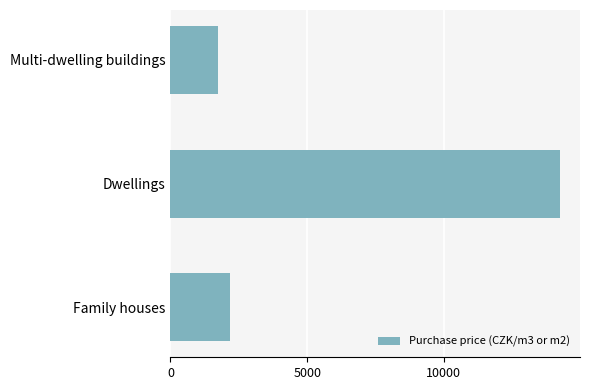

How many bars are there in total?

3